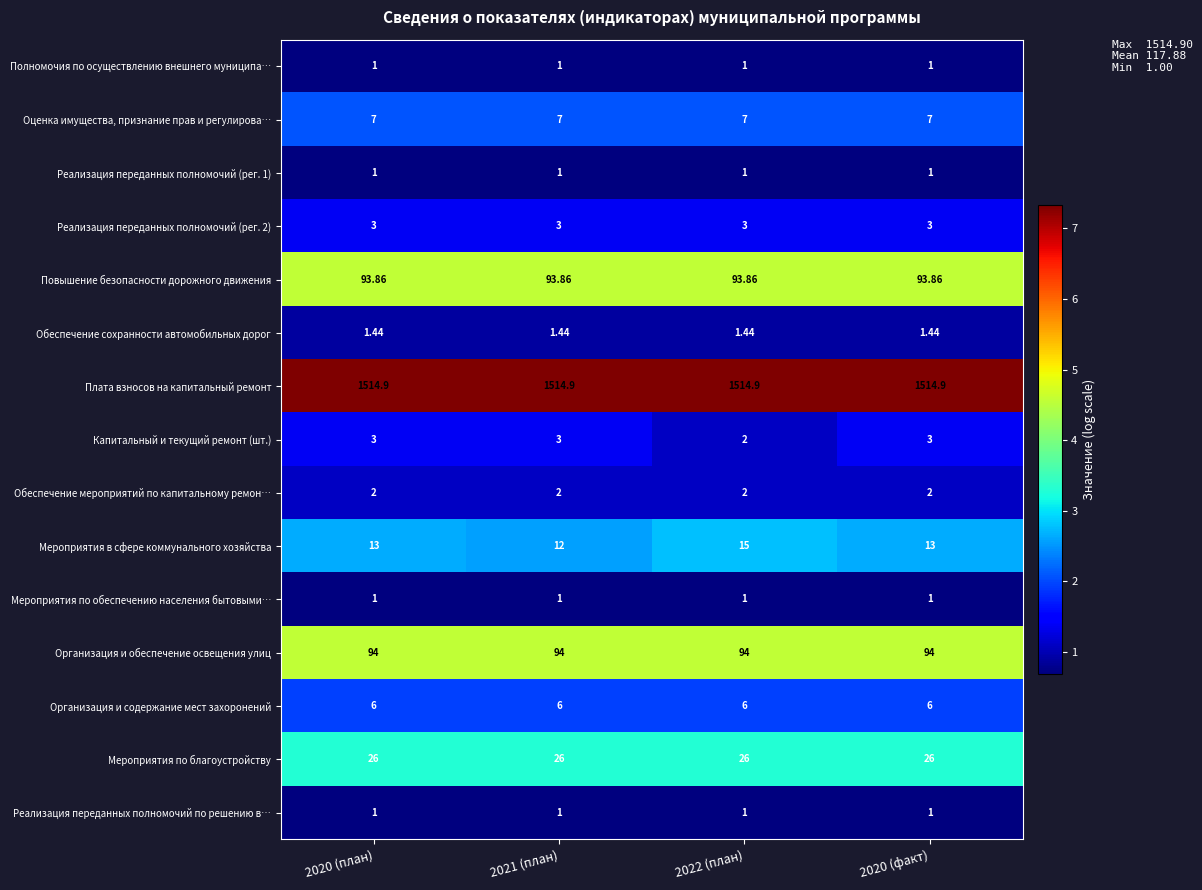

Which series has the widest spread of values?

Мероприятия в сфере коммунального хозяйства